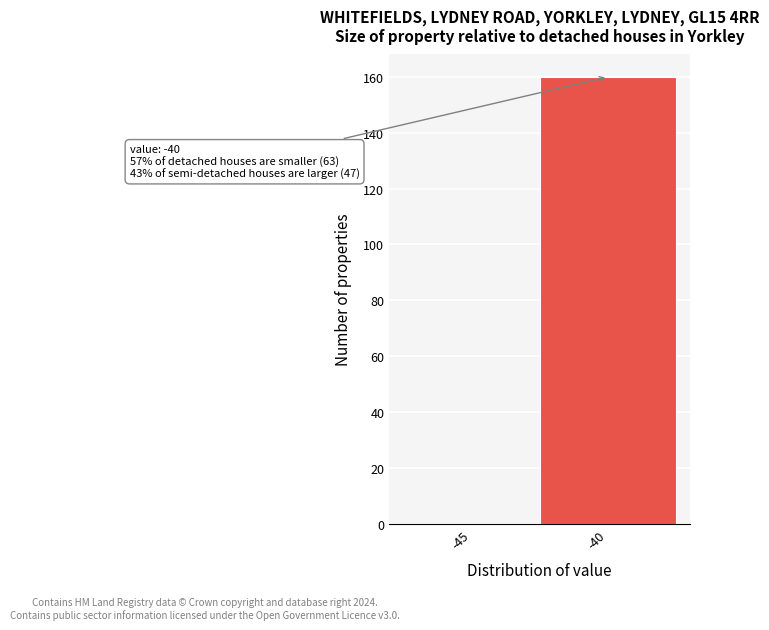

Reading left to right, extract all data points from this chart.

-45=0	-40=160